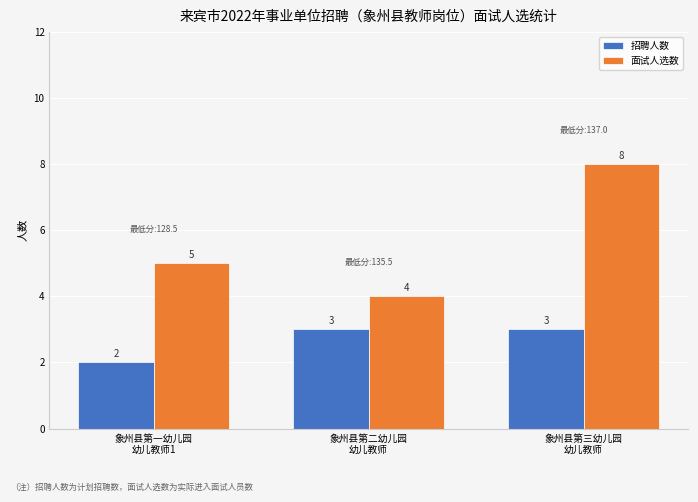

List the series in order of their peak value, highest first.

面试人选数, 招聘人数